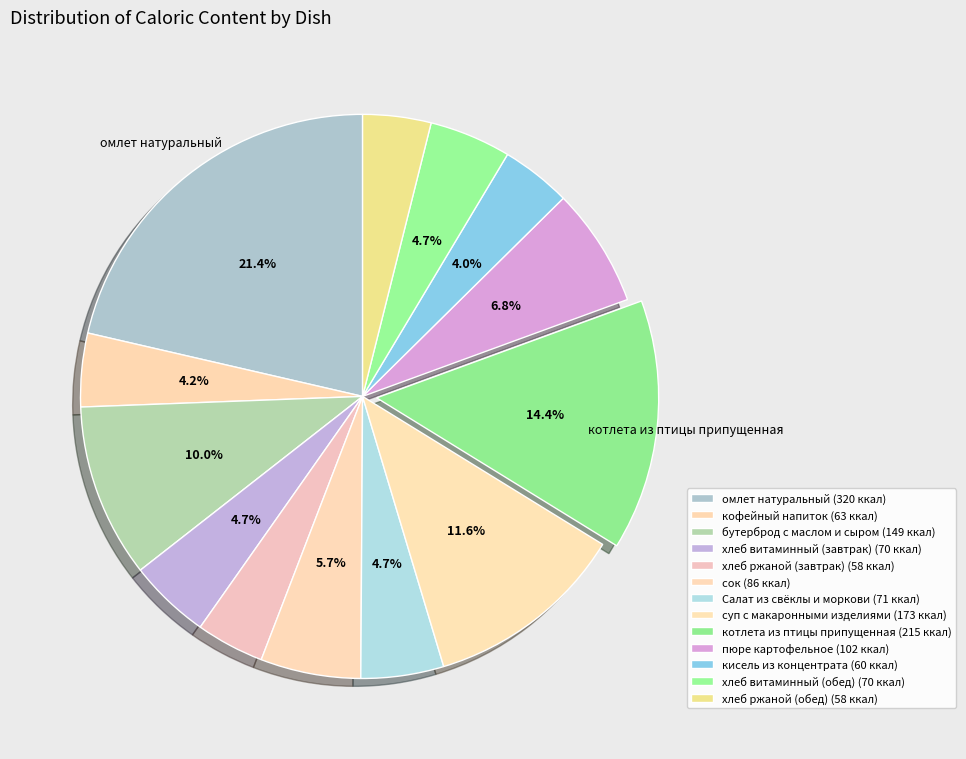

Count the number of slices in the pie.

13